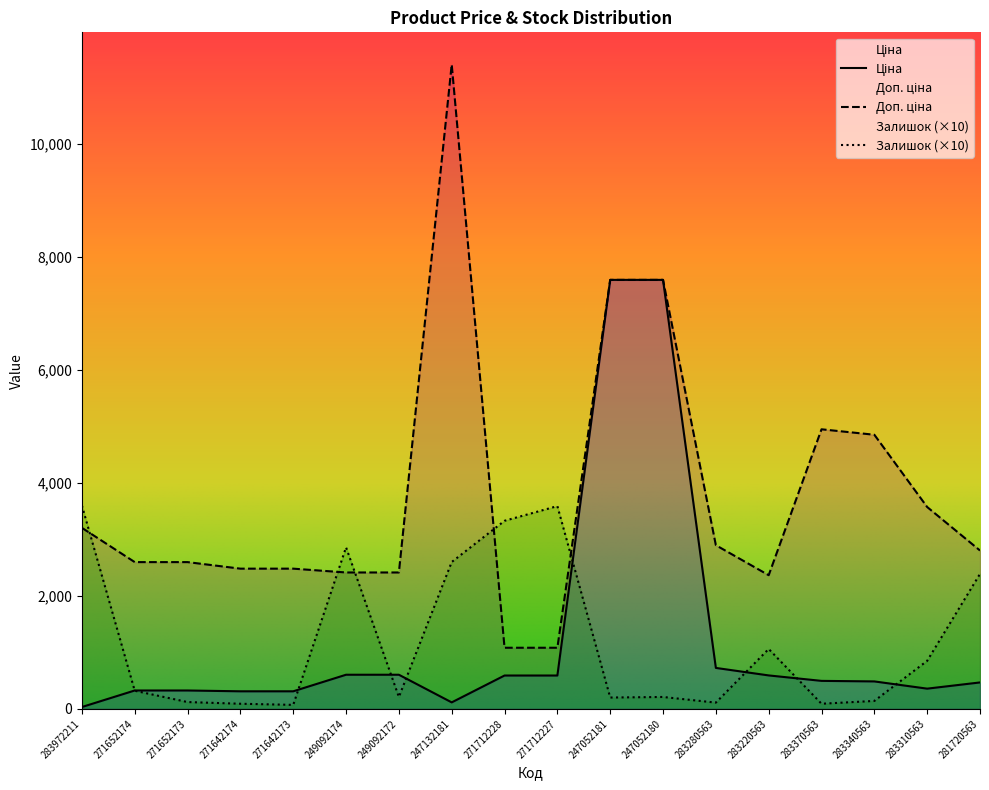

How many interior local valleys does the Ціна series have?

2